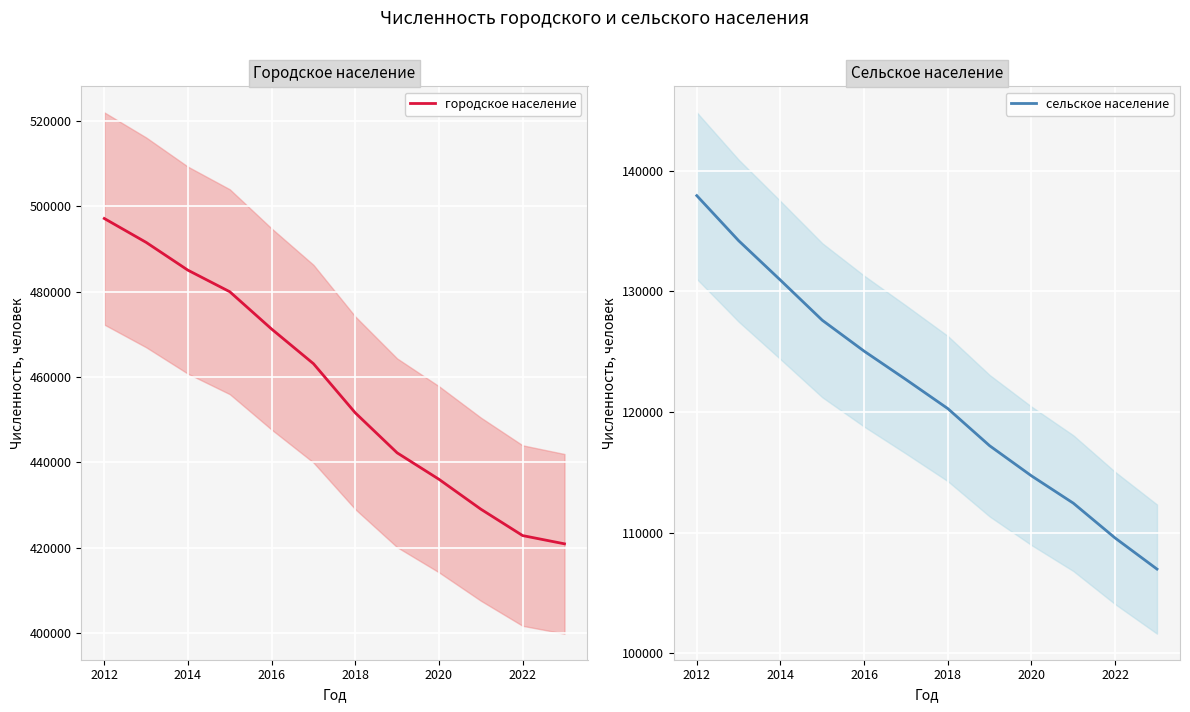

Which category has the highest value in the сельское население series?

2012